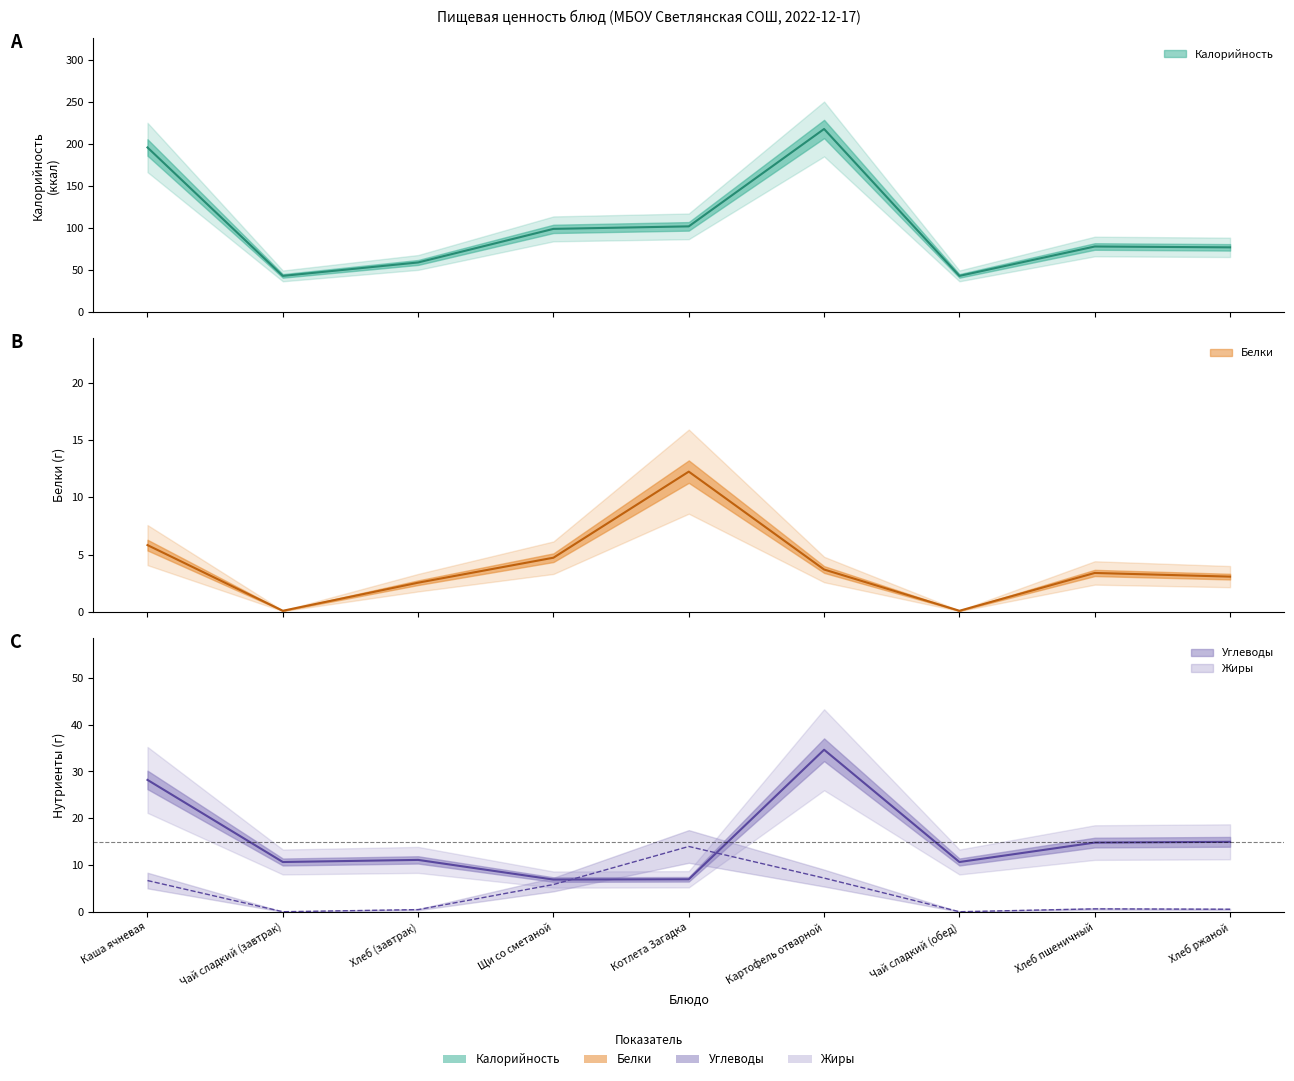

Where is the first local maximum for Белки?

Котлета Загадка